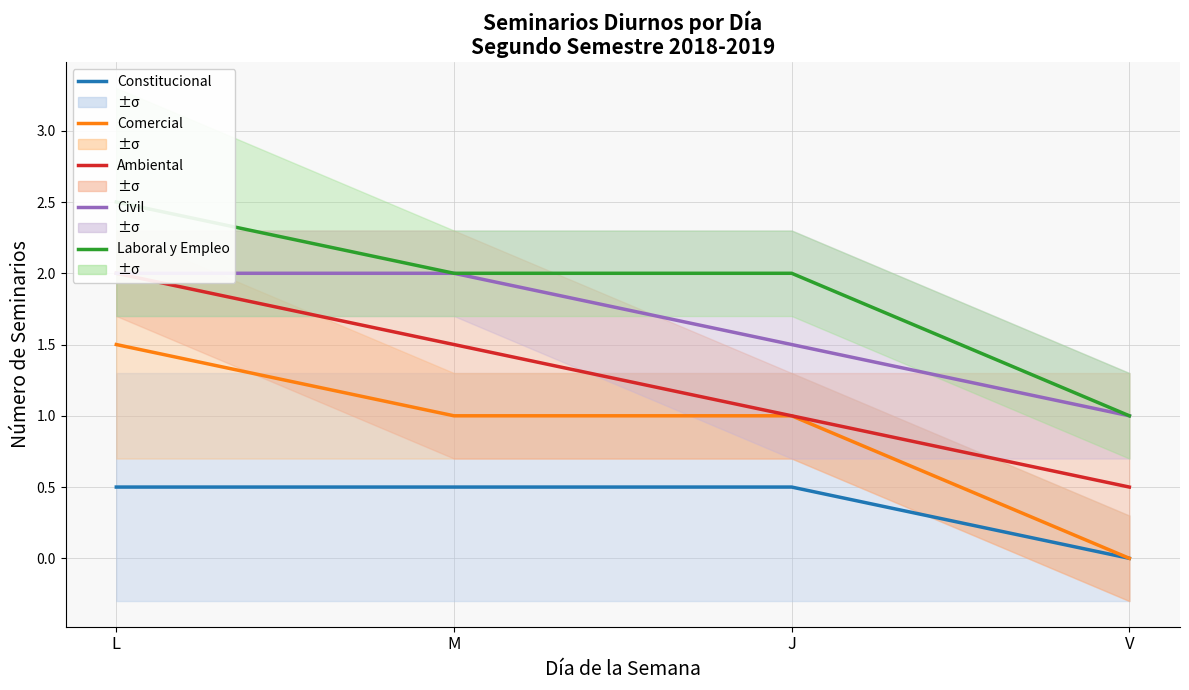

At which label does Laboral y Empleo first exceed 2?

L